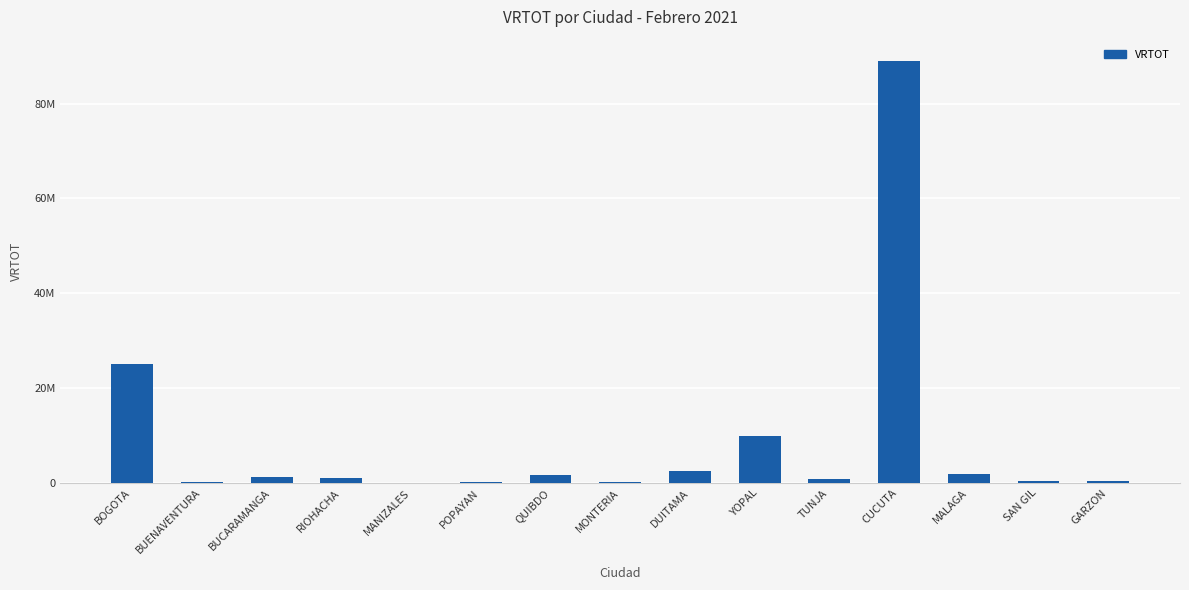

Are the bars horizontal?

No